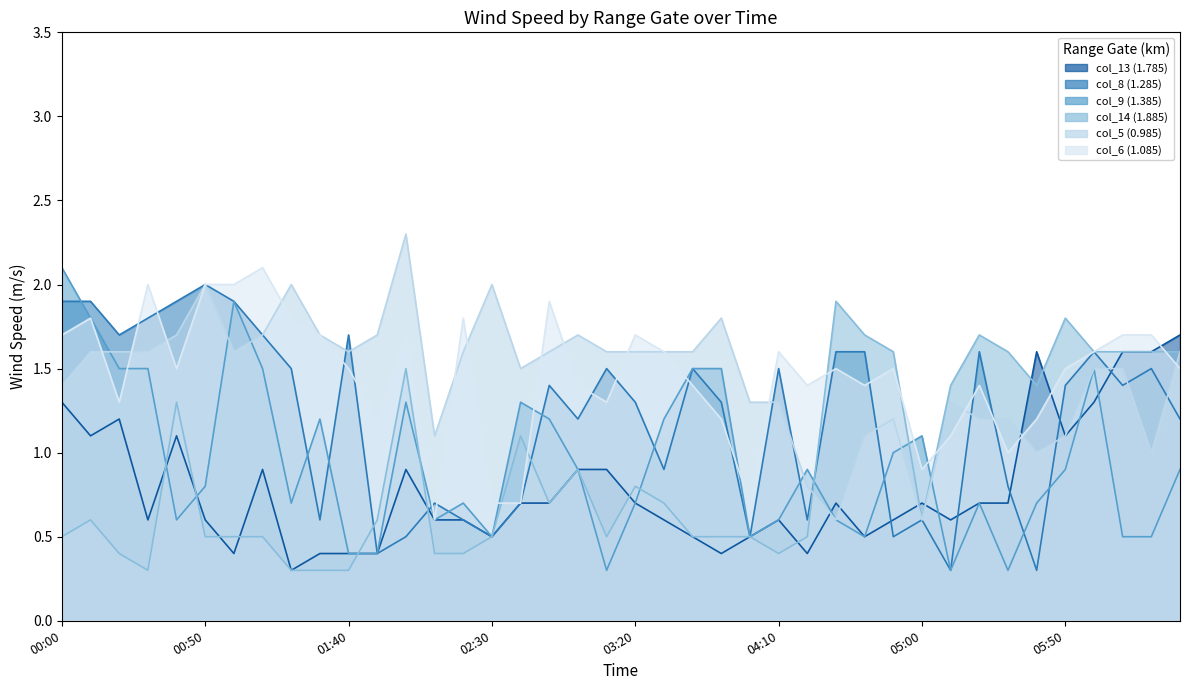

Rank the series by their maximum value, from lowest to highest.

col_13 (1.785), col_14 (1.885), col_8 (1.285), col_9 (1.385), col_6 (1.085), col_5 (0.985)